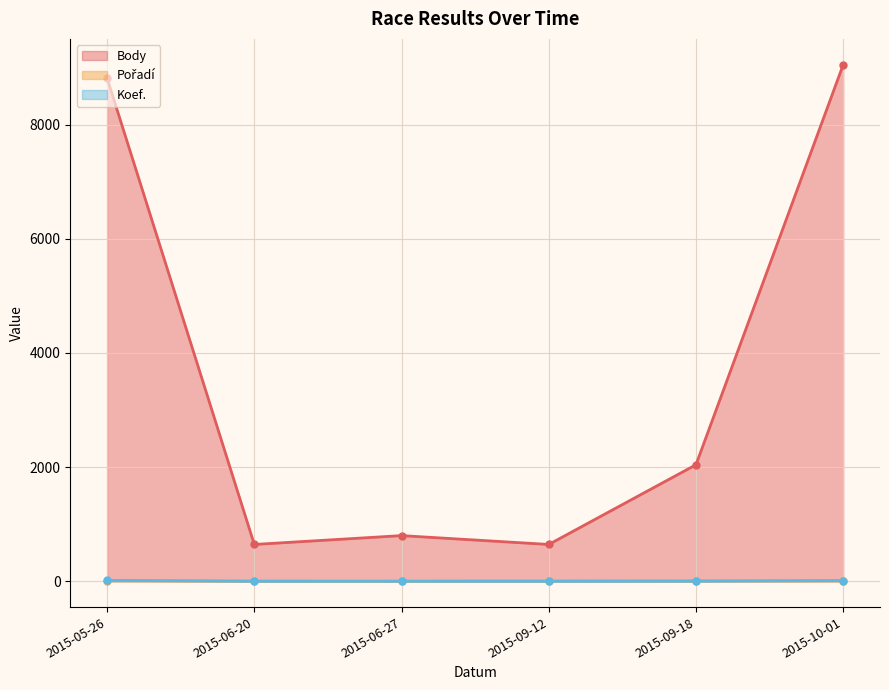

Rank the series by their maximum value, from highest to lowest.

Body, Koef., Pořadí